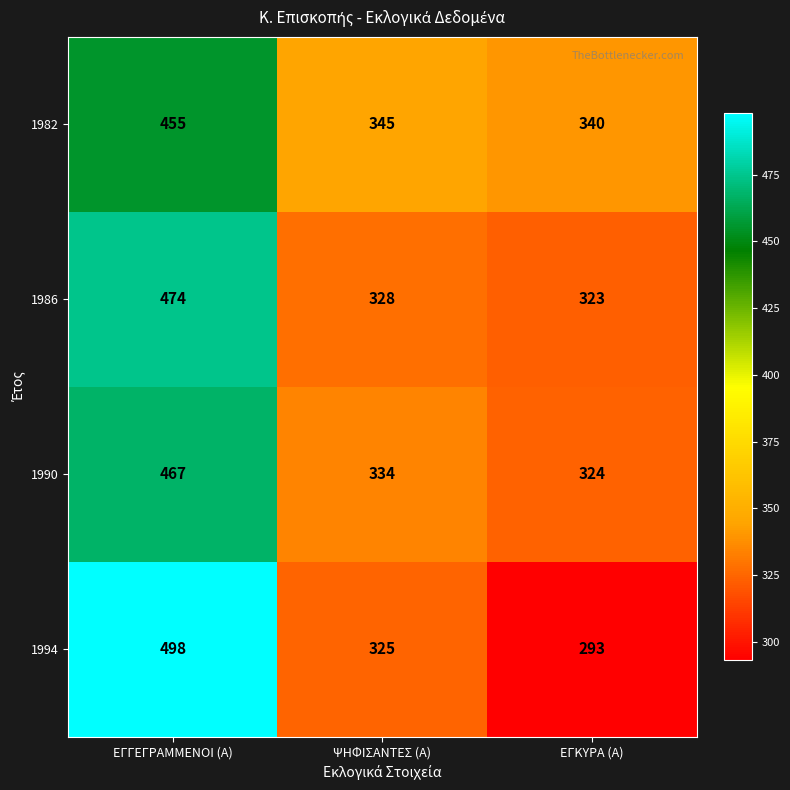

What is the difference between the 1986 values at ΕΓΚΥΡΑ (Α) and ΕΓΓΕΓΡΑΜΜΕΝΟΙ (Α)?

151